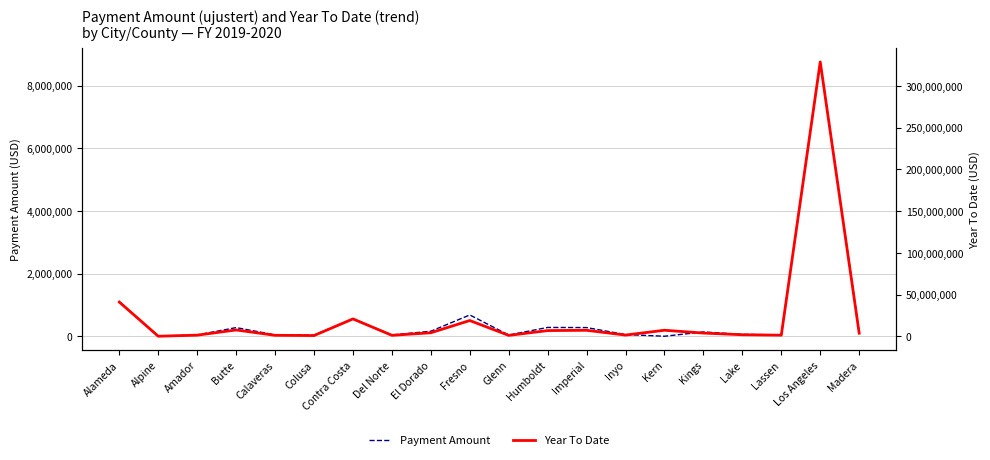

List the labels in order of Payment Amount value, largest first.

Los Angeles, Alameda, Fresno, Contra Costa, Humboldt, Imperial, Butte, El Dorado, Kings, Madera, Lake, Inyo, Calaveras, Lassen, Amador, Del Norte, Glenn, Colusa, Alpine, Kern